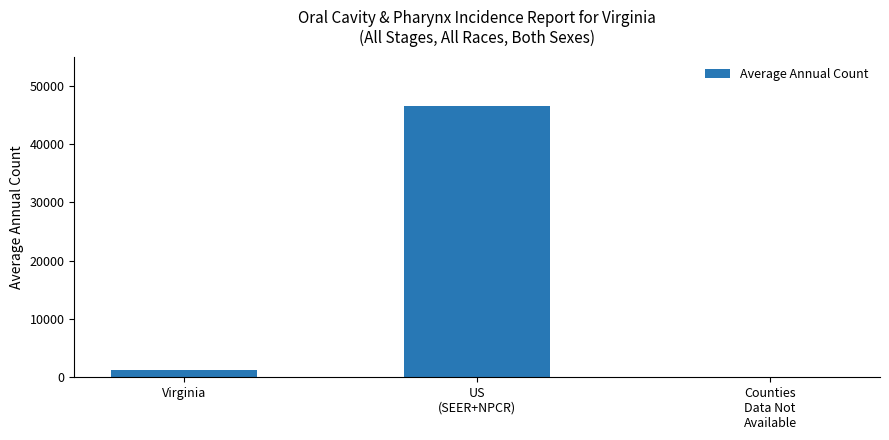

What is the maximum value shown in the chart?

46507